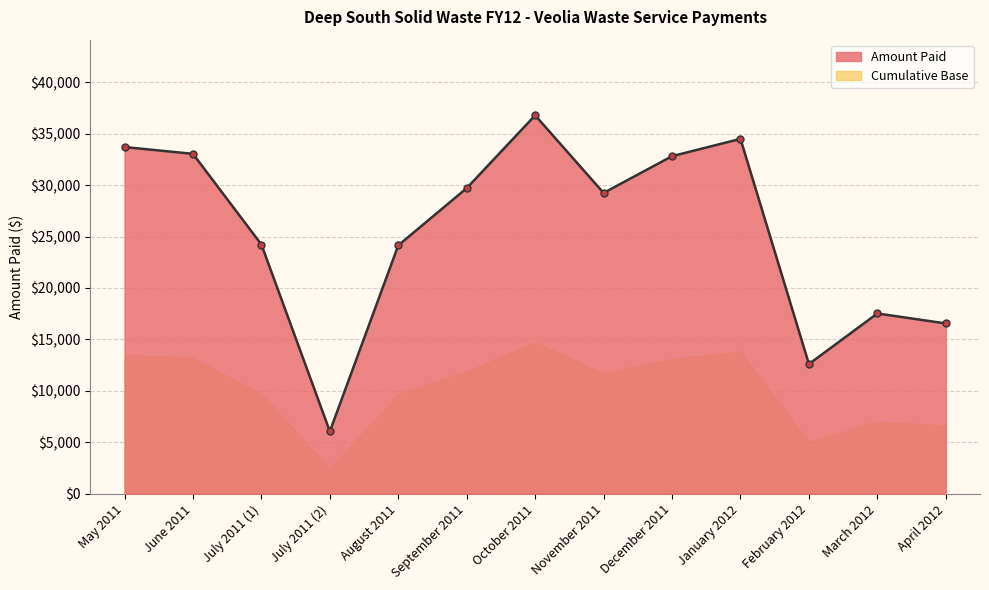

Approximately how many times larger is the value at November 2011 compared to May 2011?

0.9